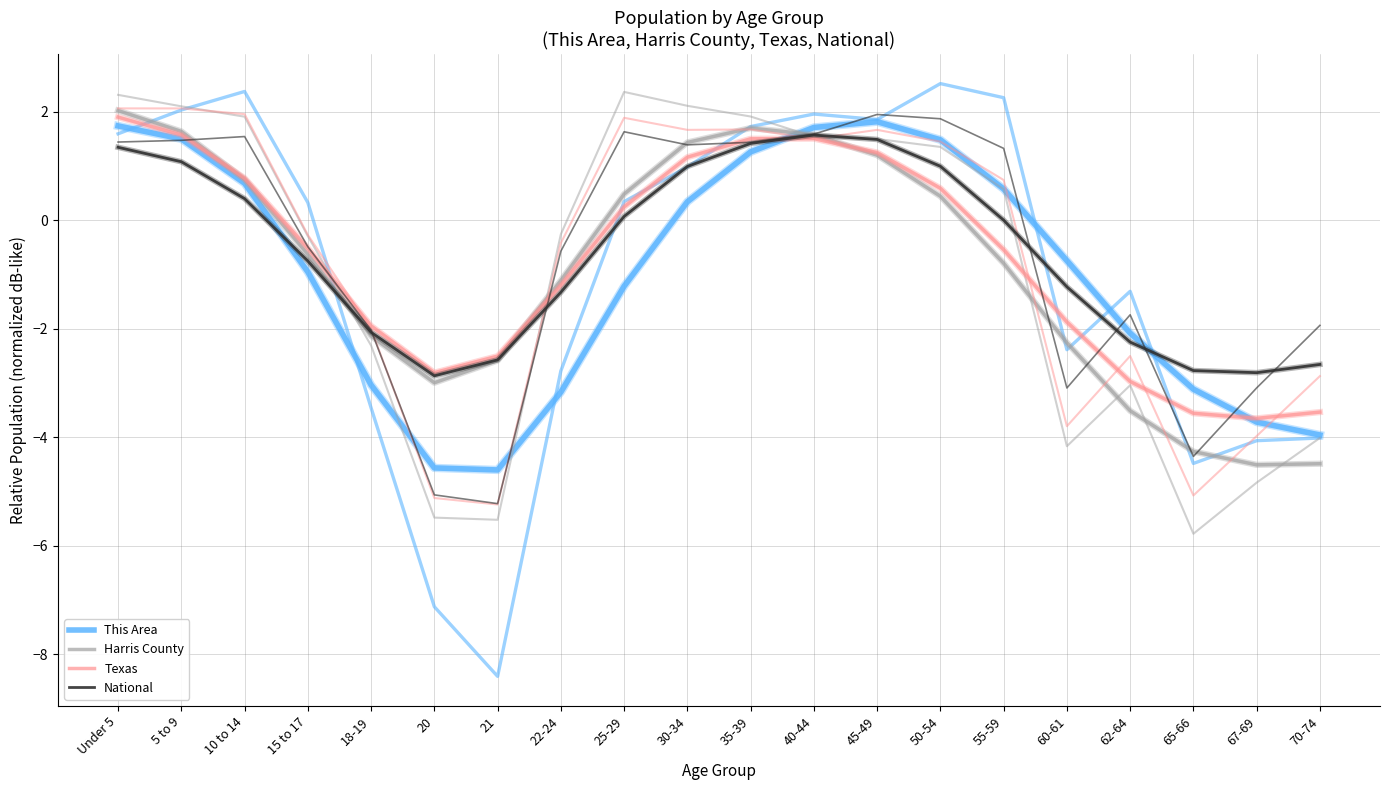

How many interior local peaks does the This Area series have?

1